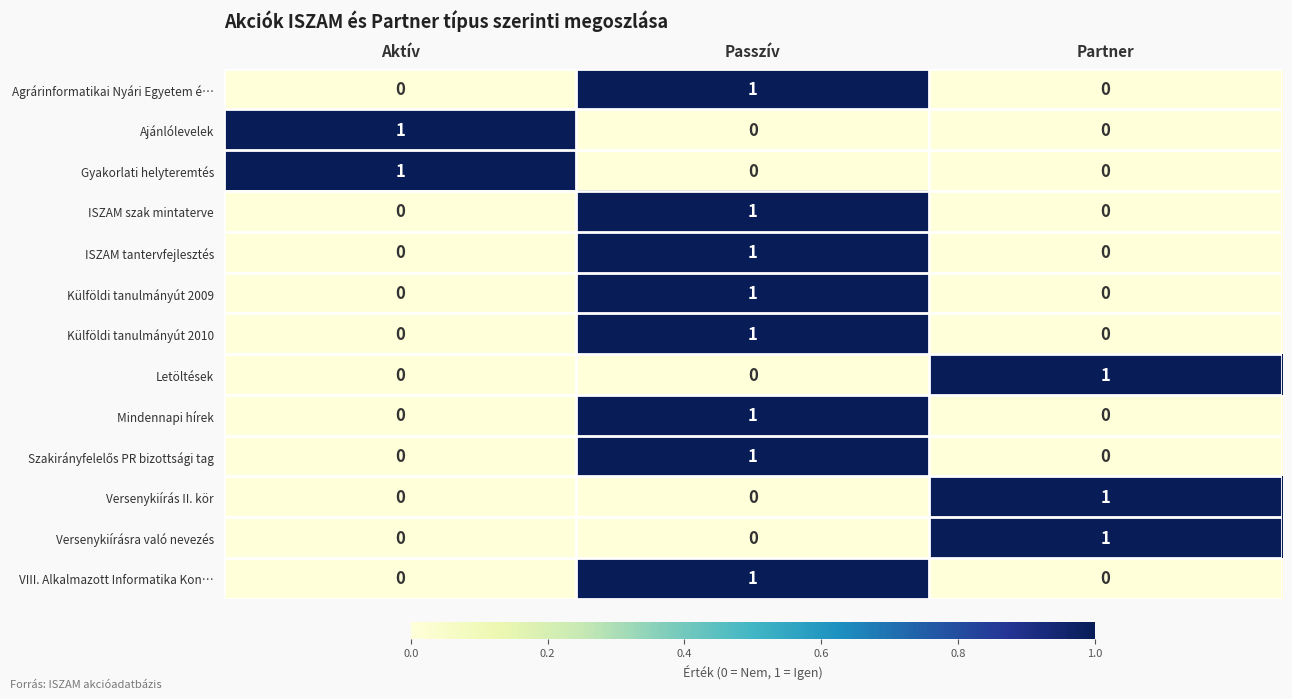

At which category is the sum across all series the highest?

Passzív